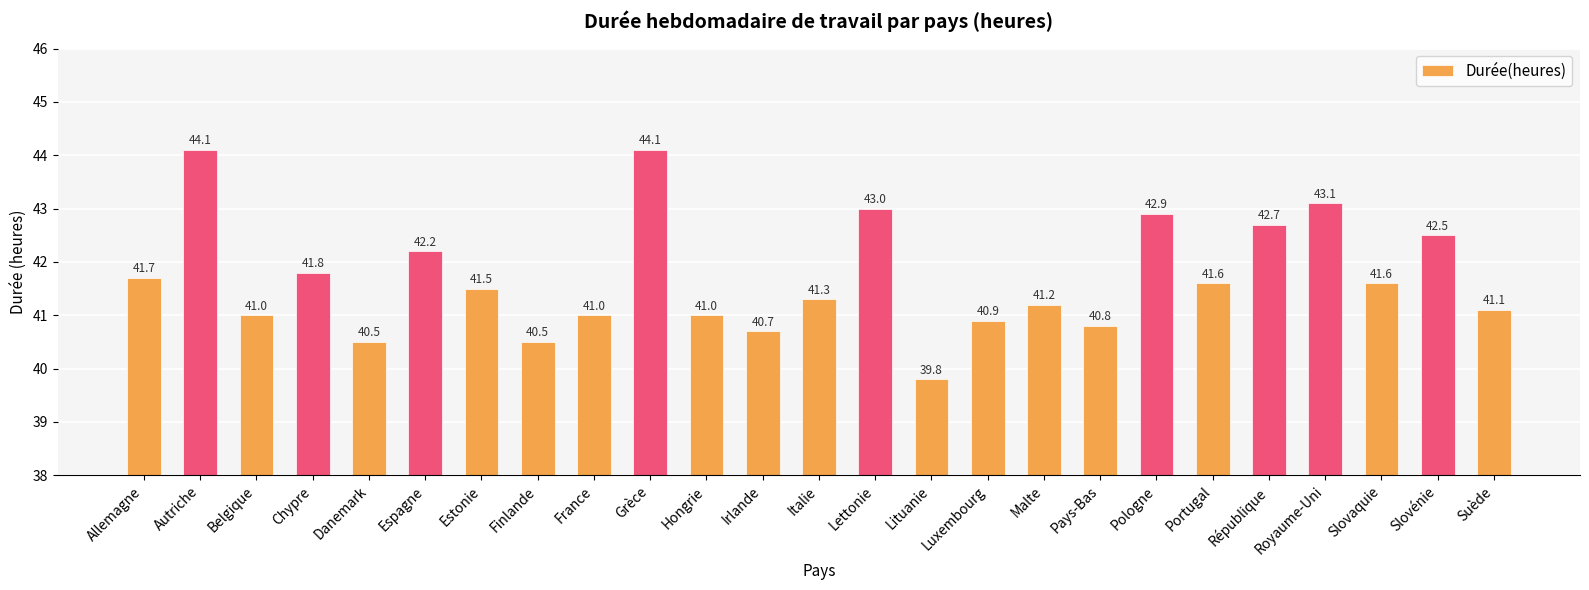

Between République and Slovaquie, which is larger?

République